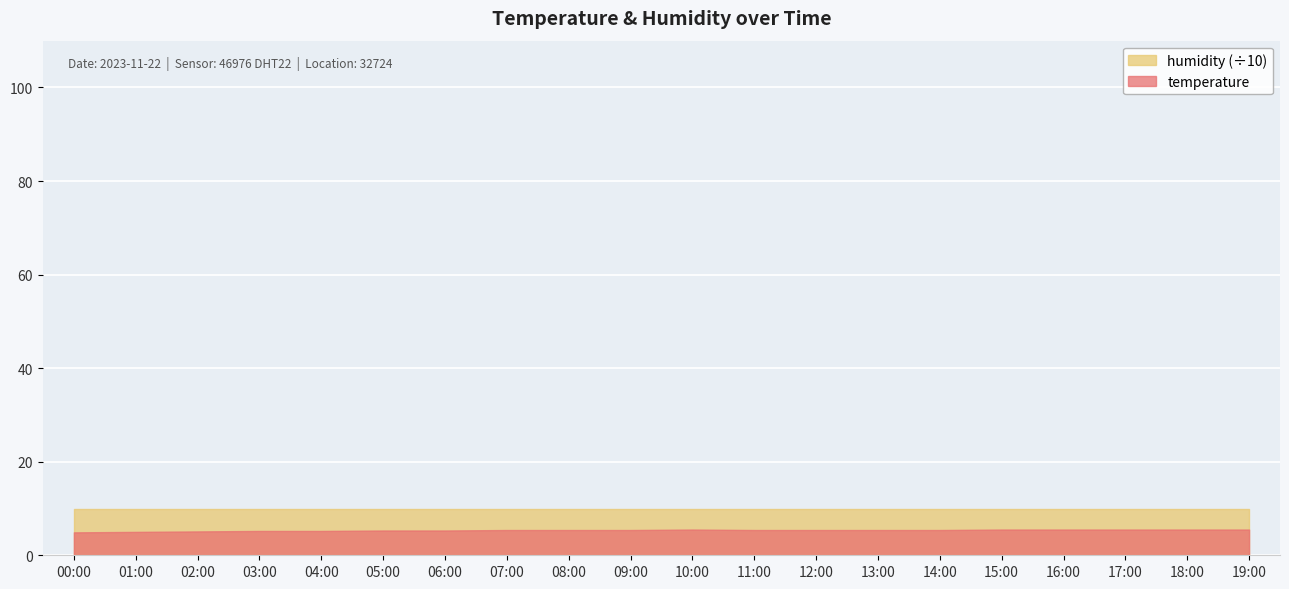

True or false: humidity and temperature cross at least once.

False